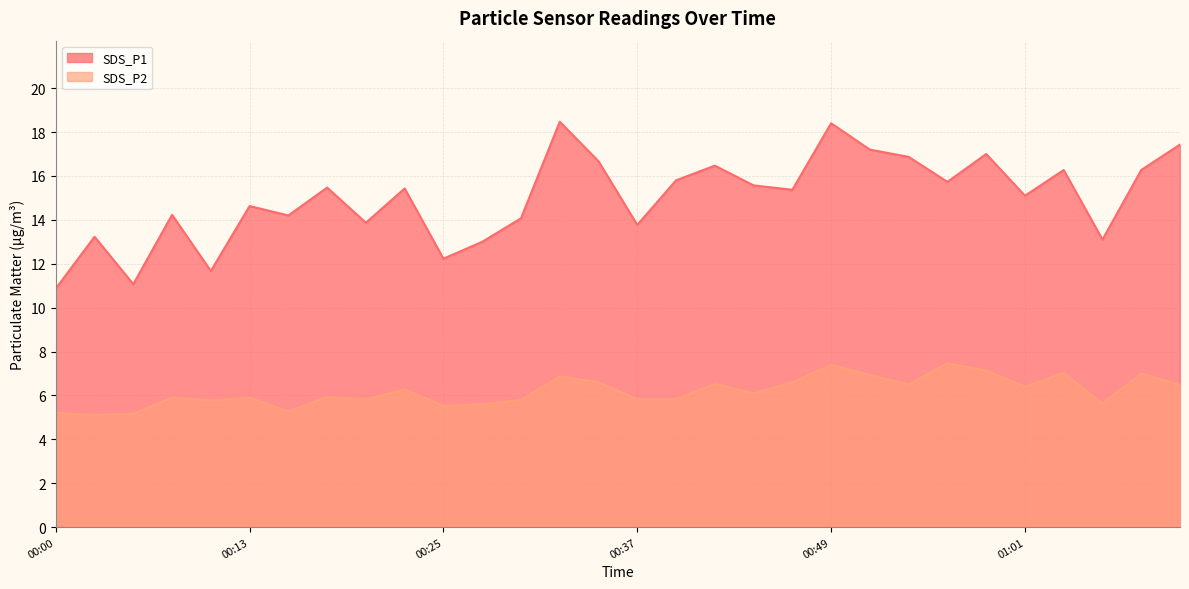

Rank the series at 00:05 from highest to lowest value.

SDS_P1, SDS_P2